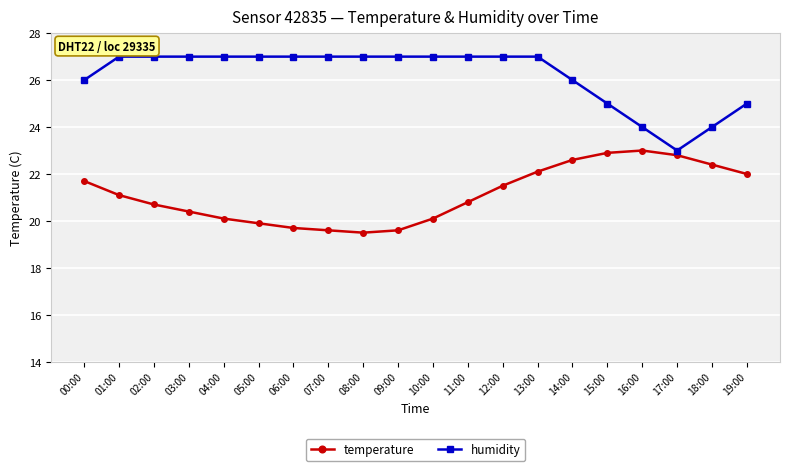

Is it true that temperature equals 9.1 at 12:00?

False